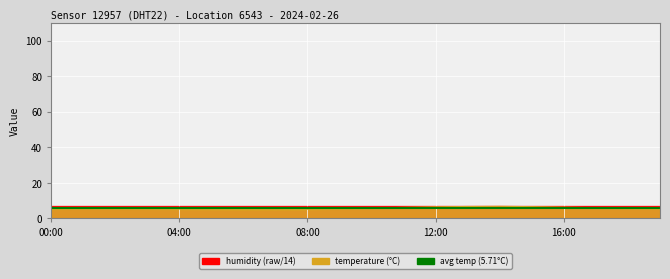

What is the difference between the second highest and second lowest values?

1.7